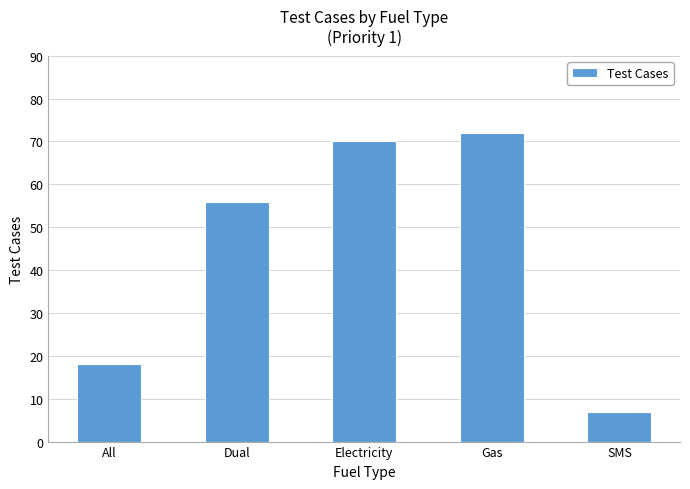

Which label corresponds to the largest value in the chart?

Gas